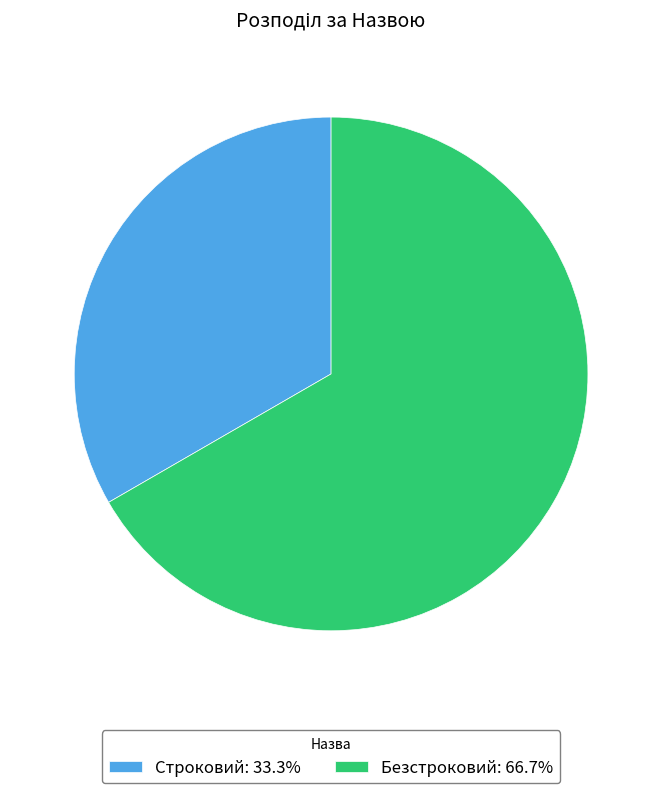

Approximately how many times larger is the value at Безстроковий: 66.7% compared to Строковий: 33.3%?

2.0